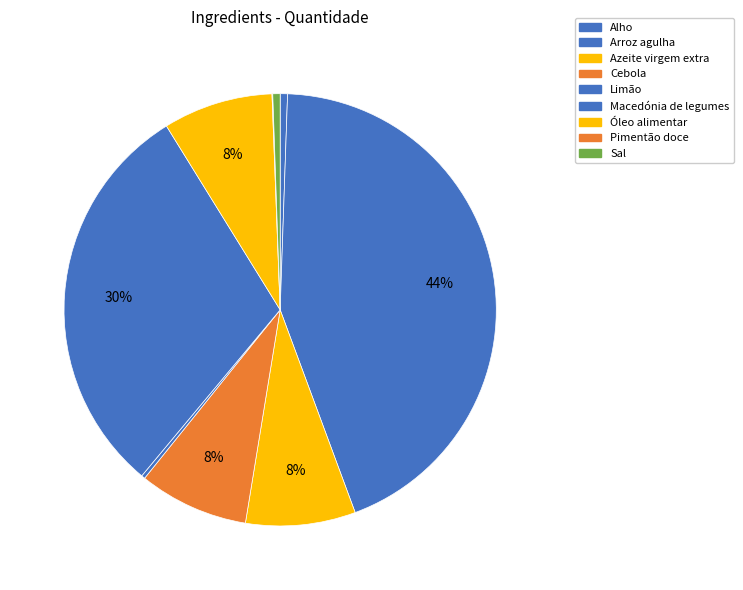

The Macedónia de legumes slice represents 30% of the pie. True or false?

True